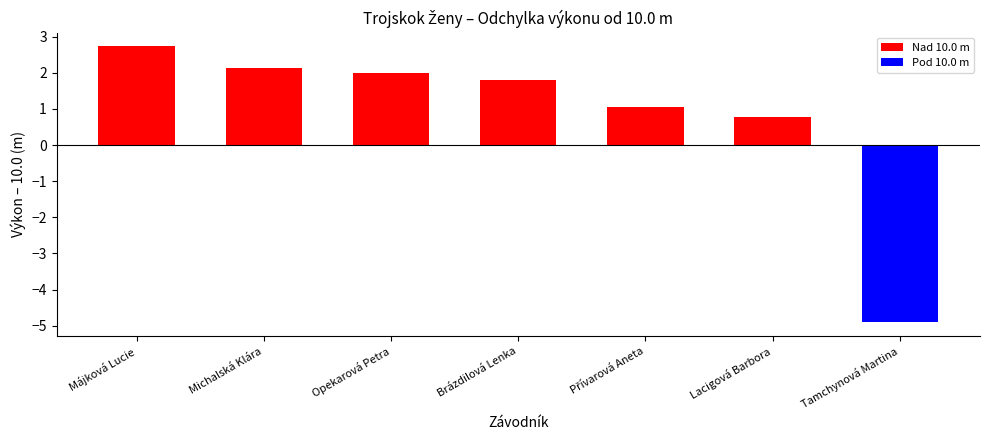

At which category does the chart reach its minimum across all series?

Tamchynová Martina